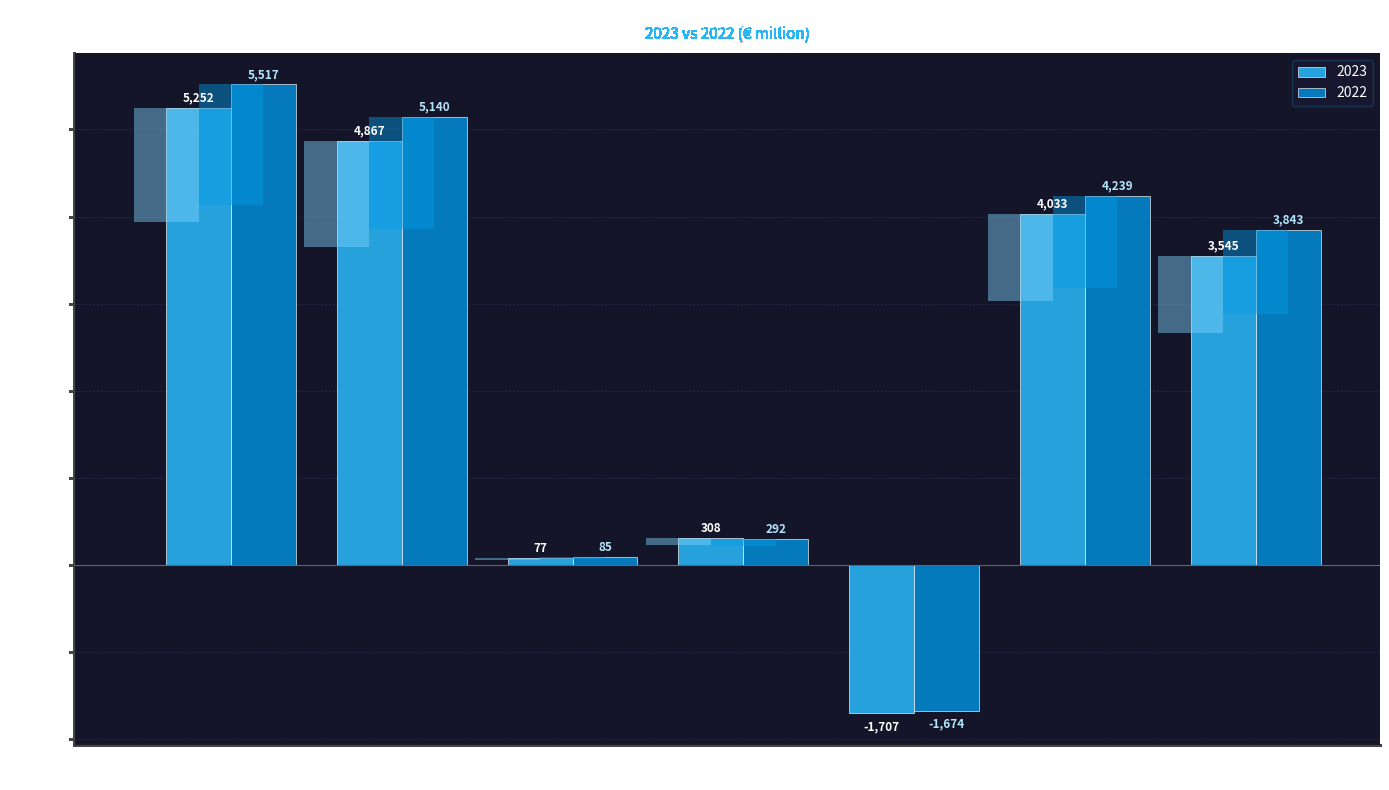

Rank the series by their maximum value, from lowest to highest.

2023, 2022